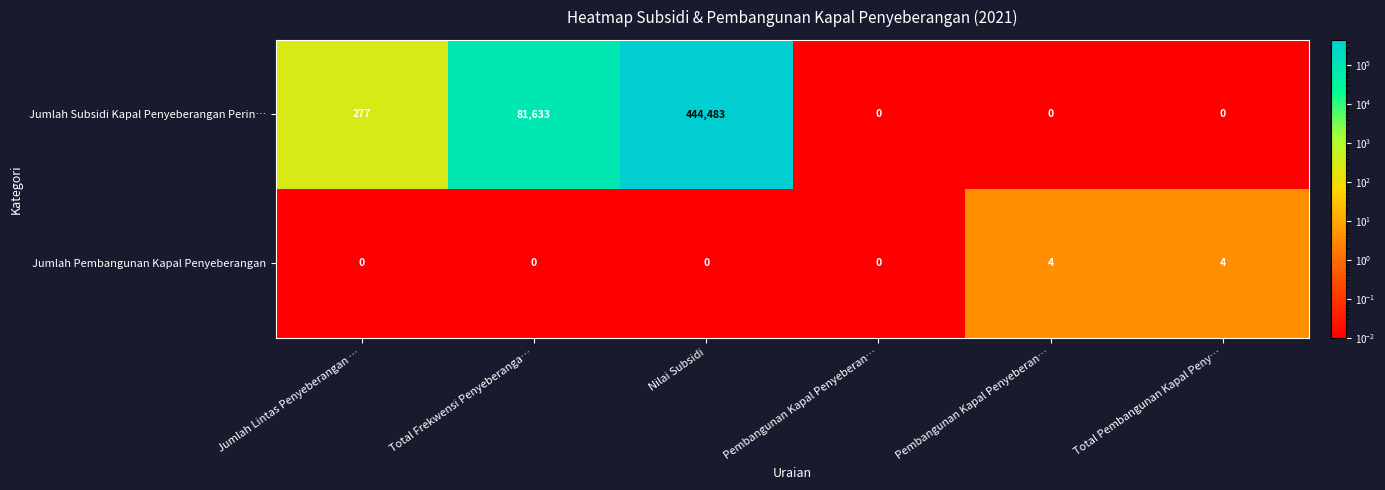

At how many categories does at least one series exceed 14947?

2